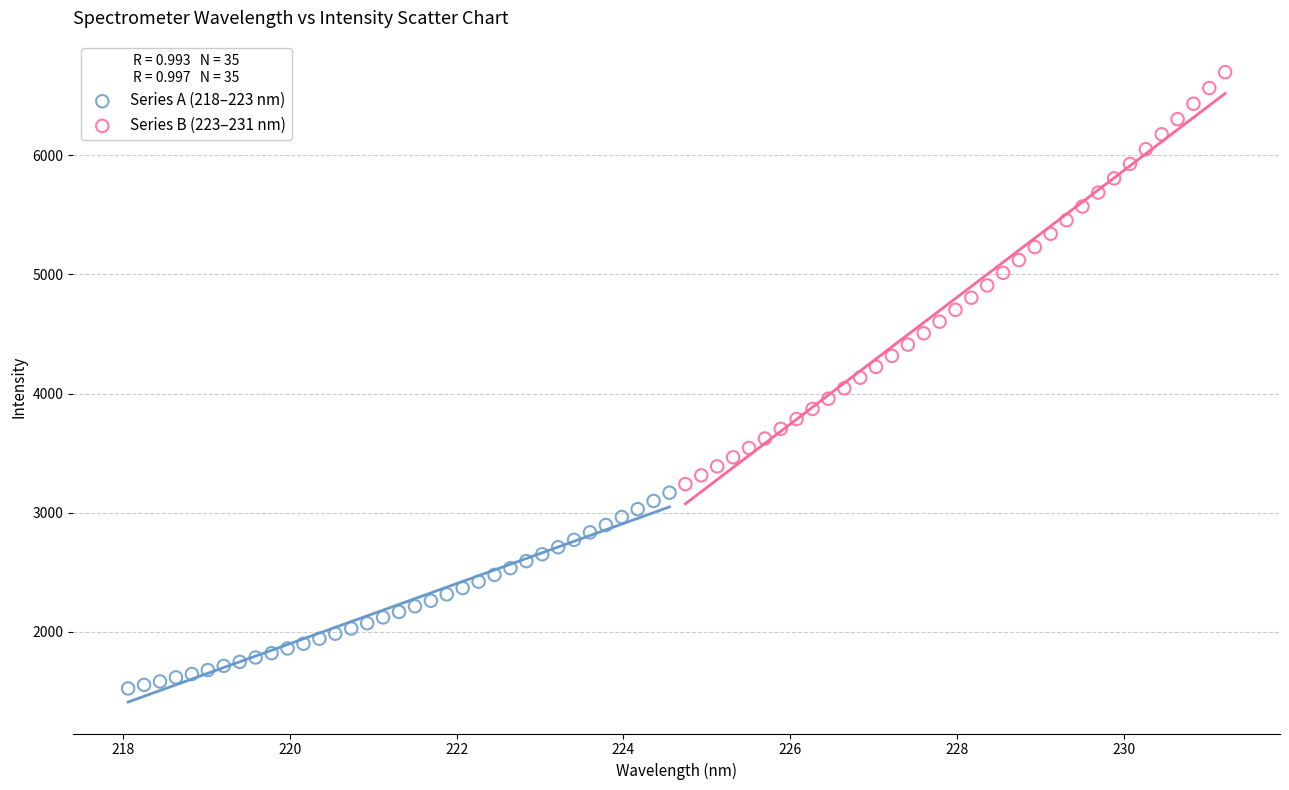

Which series has the widest spread of Y values?

Series B (223–231 nm)